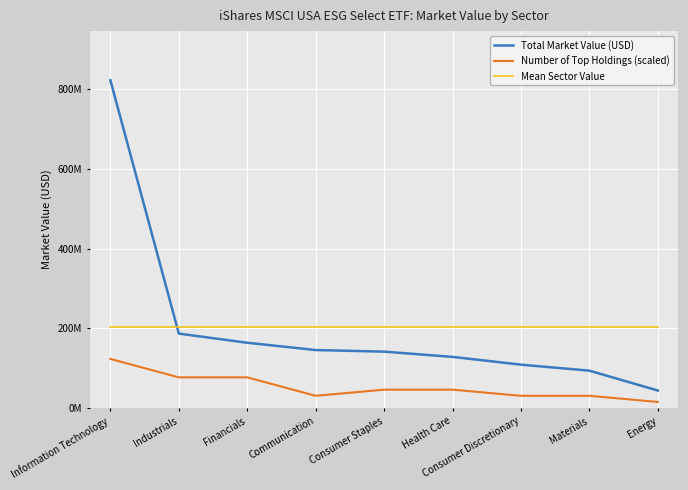

Is this an area chart (filled region under the line)?

No